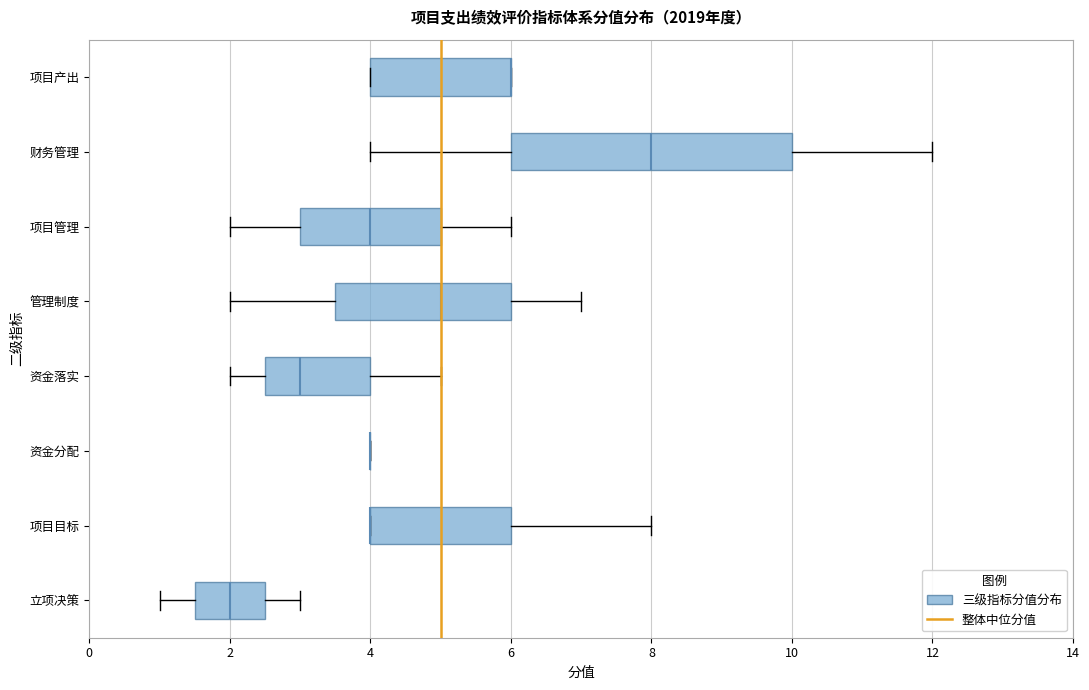

Reading bottom to top, read every box against the x-axis: the position of its median line, the range the box covers, and the ends of its whiskers. The values are not printed on the chart, so give them approximately, as read against the axis.

立项决策: median 2.0, box 1.6 to 2.6, whiskers 1.0 to 3.0
项目目标: median 4.0 (drawn on the box's left edge), box 4.0 to 6.0, whiskers 4.0 to 8.0
资金分配: box collapsed to a line at 4.0, whiskers 4.0 to 4.0
资金落实: median 3.0, box 2.6 to 4.0, whiskers 2.0 to 5.0
管理制度: median 5.0, box 3.6 to 6.0, whiskers 2.0 to 7.0
项目管理: median 4.0, box 3.0 to 5.0, whiskers 2.0 to 6.0
财务管理: median 8.0, box 6.0 to 10.0, whiskers 4.0 to 12.0
项目产出: median 6.0 (drawn on the box's right edge), box 4.0 to 6.0, whiskers 4.0 to 6.0